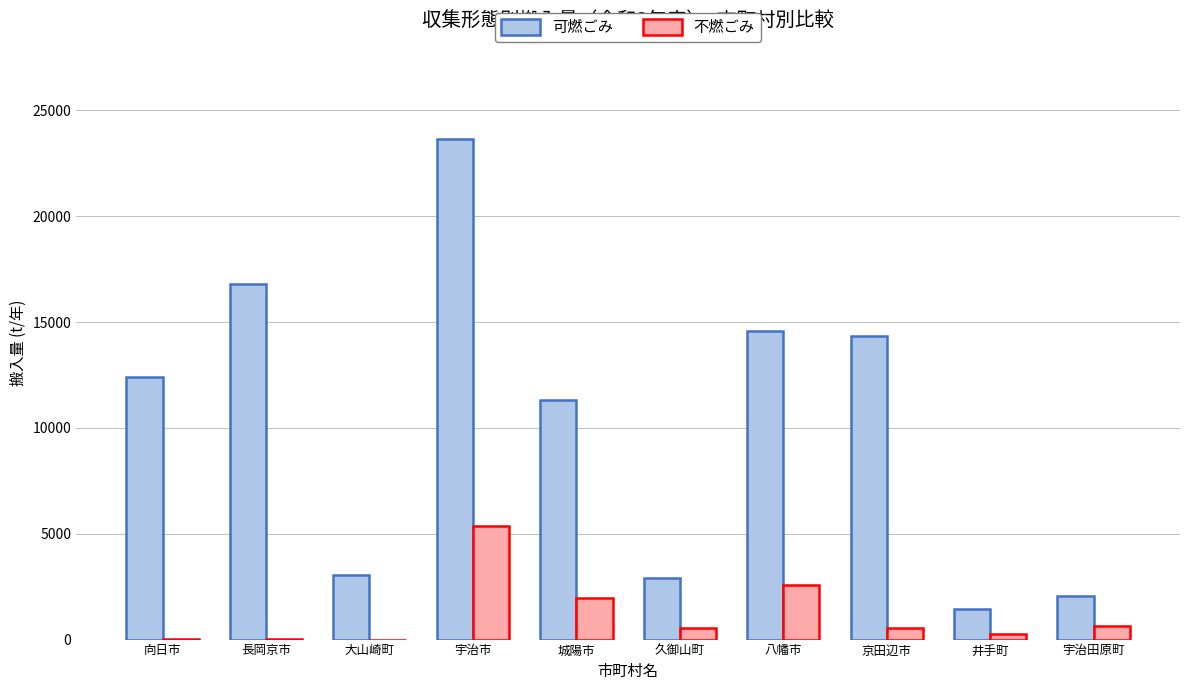

The 不燃ごみ series shows 1982 at 城陽市. True or false?

True